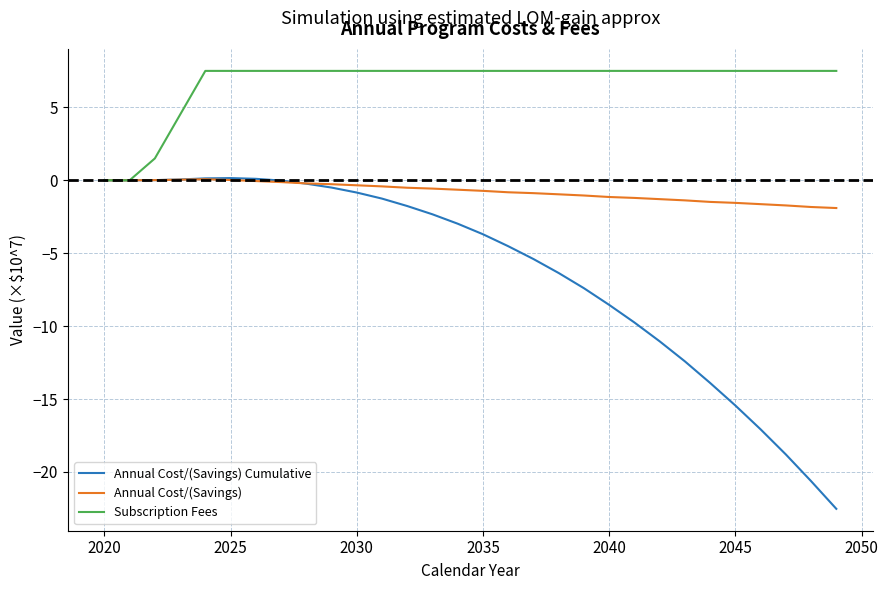

Which series has the largest total across all categories?

Subscription Fees